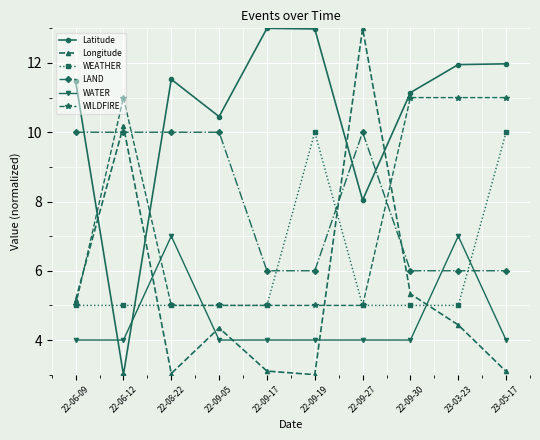

What is the lowest value of the WEATHER series?

5.0